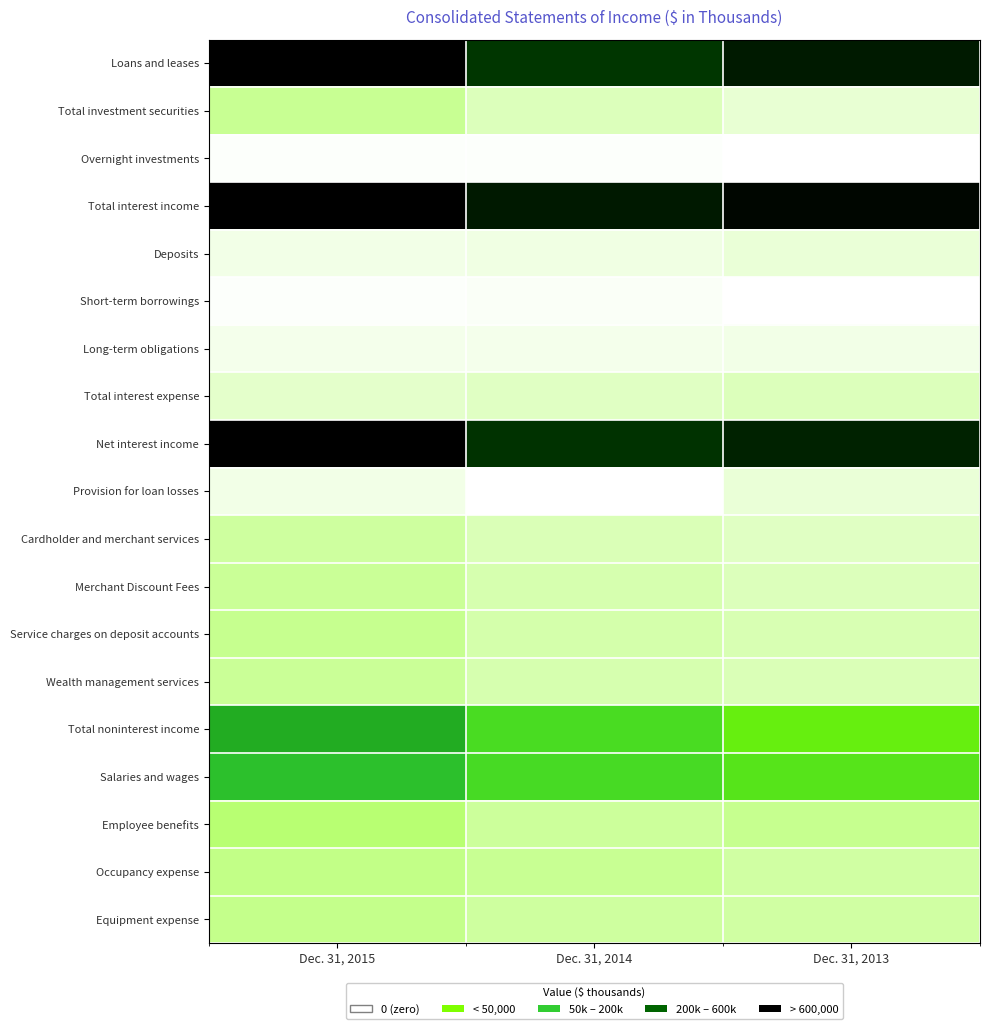

What is the maximum value shown in the chart?

969209